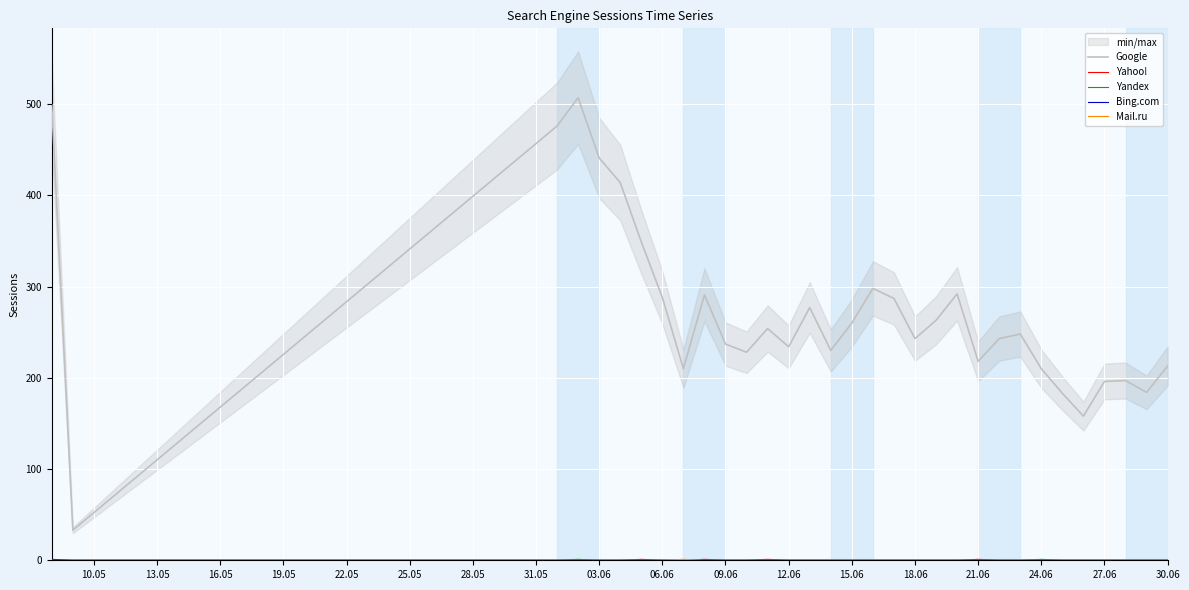

What are all the series names shown in the legend?

Google, Yahoo!, Yandex, Bing.com, Mail.ru